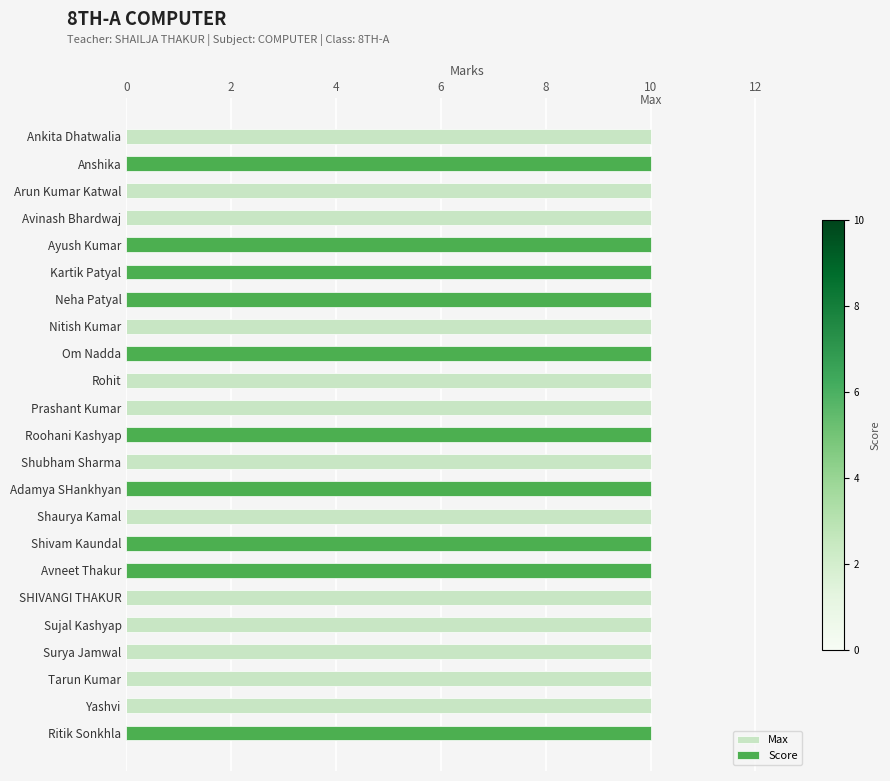

What is the sum of the Score values at Ayush Kumar and Ritik Sonkhla?

20.0